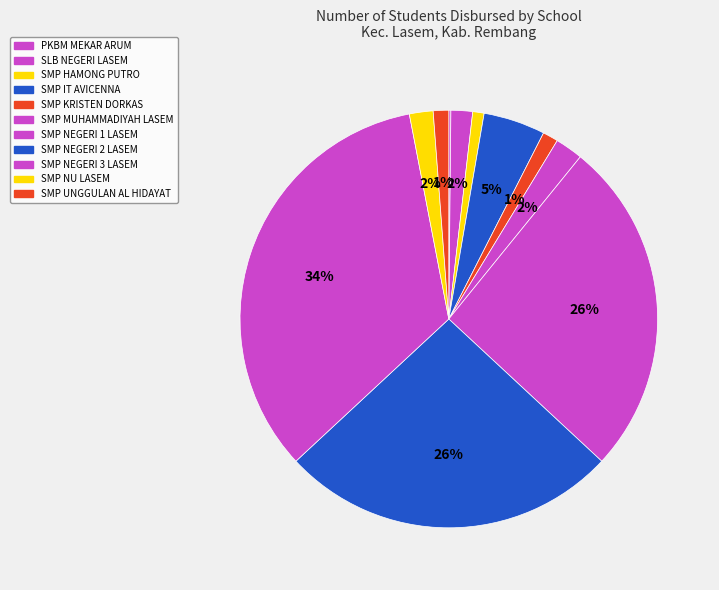

True or false: SLB NEGERI LASEM accounts for 2% of the total.

True